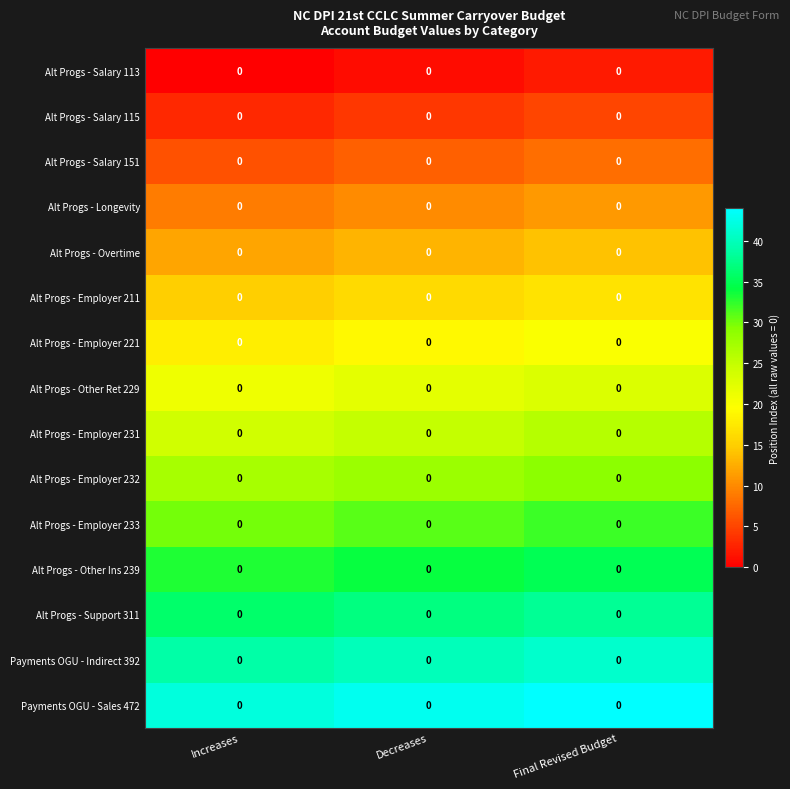

Between Decreases and Increases, which is larger?

Decreases